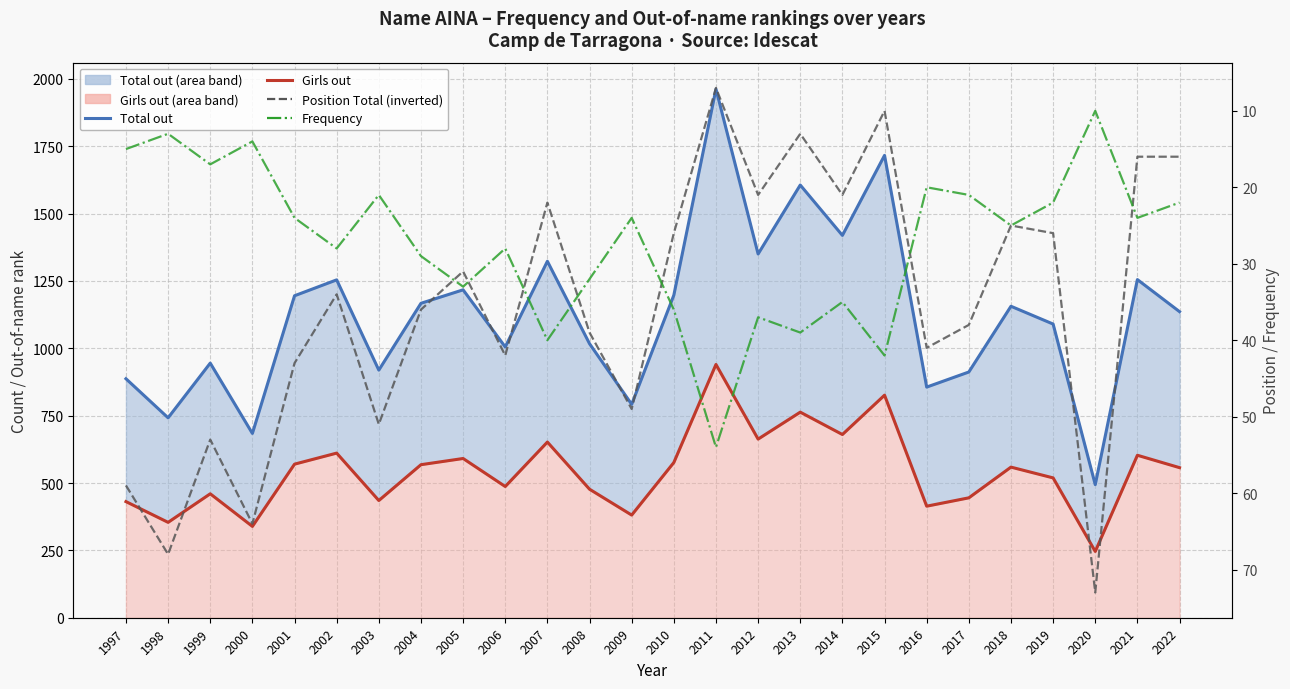

At which category does the chart reach its minimum across all series?

2011